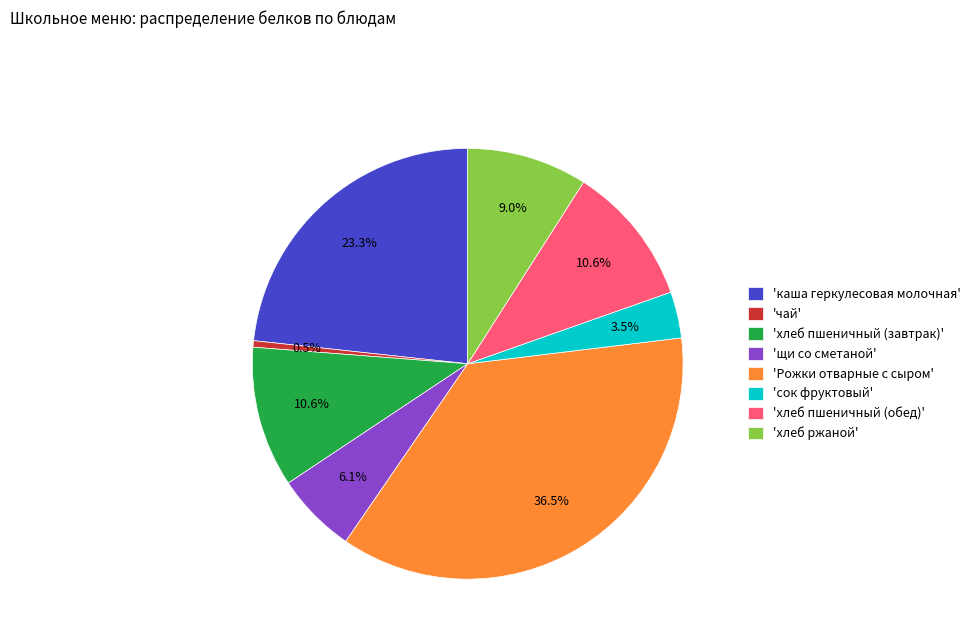

Which slice is the smallest?

'чай'